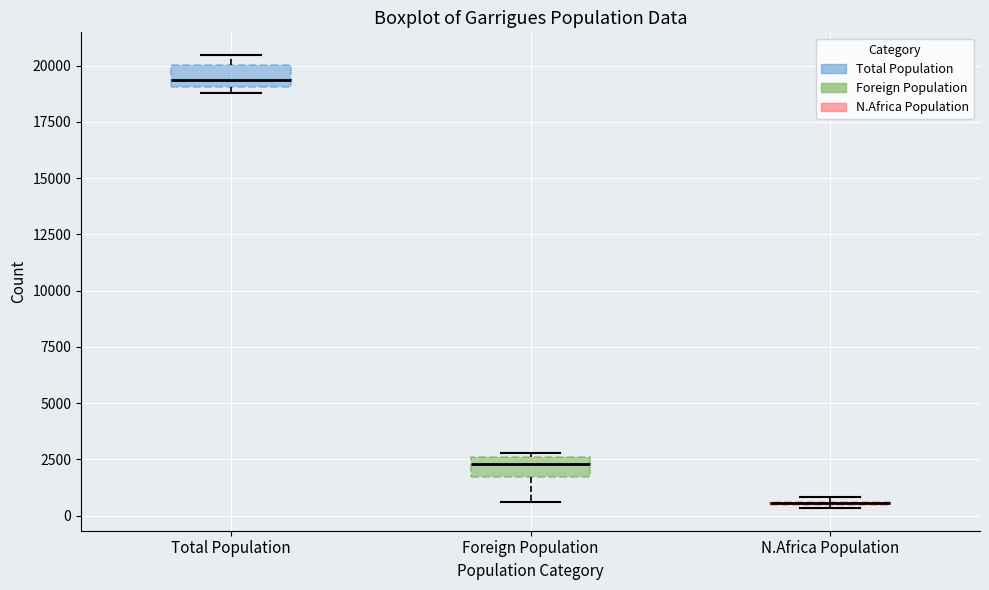

Reading left to right, transcribe this box plot: for each box, give where its median line is, the range the box spans, and where its two whiskers end, as read against the y-axis. The values are not printed on the chart, so give them approximately, as read against the axis.

Total Population: median 19500, box 19000 to 20000, whiskers 19000 (just below the box's lower edge) to 20500
Foreign Population: median 2500 (inside the box), box 1500 to 2500, whiskers 500 to 3000
N.Africa Population: box collapsed to a line at 500, whiskers 500 to 1000